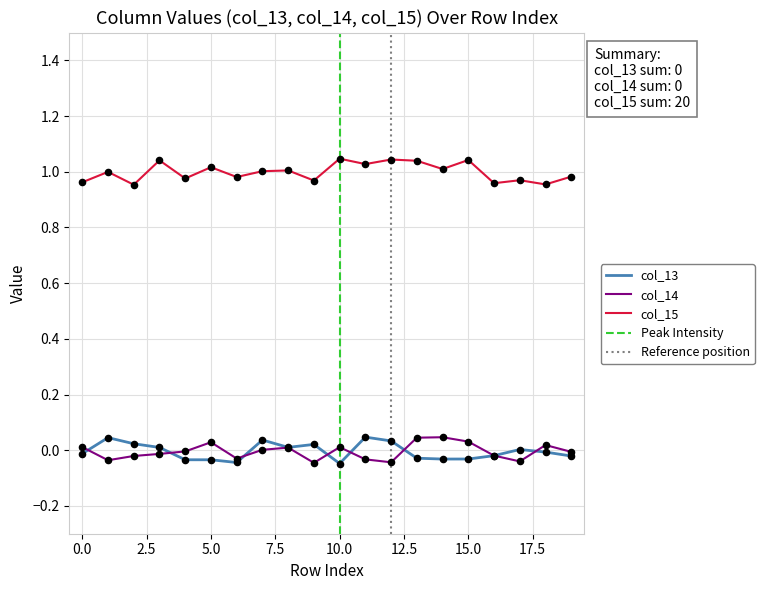

Which series has the largest total across all categories?

col_15